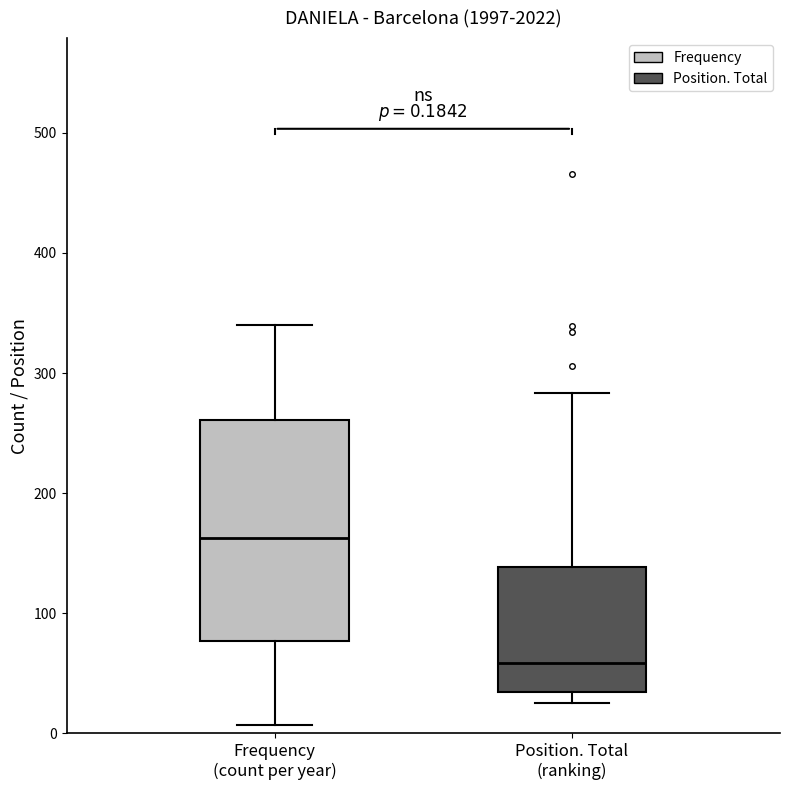

Which box has the lowest median line?

Position. Total (ranking)